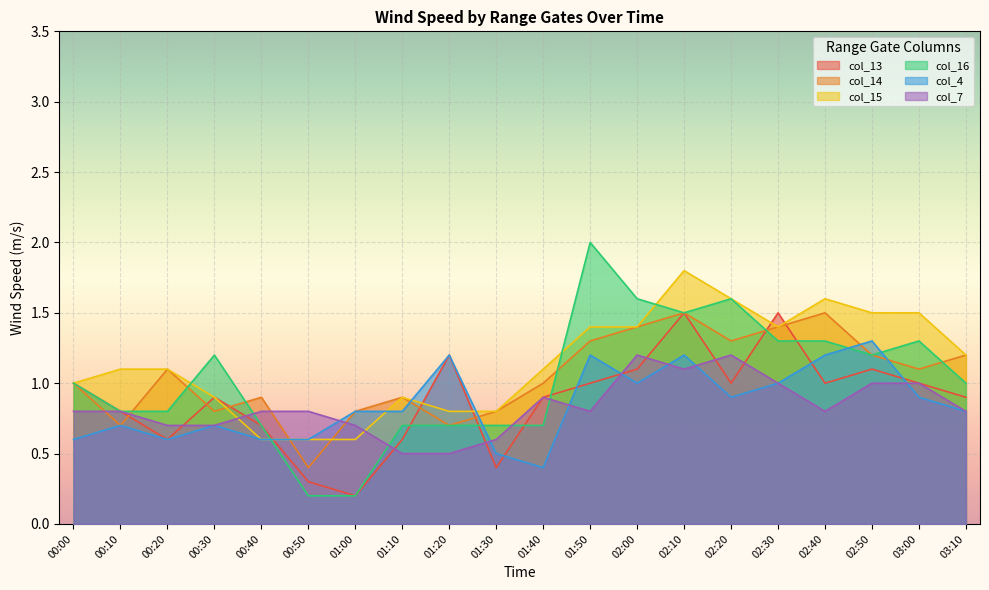

How many lines are shown in the chart?

6